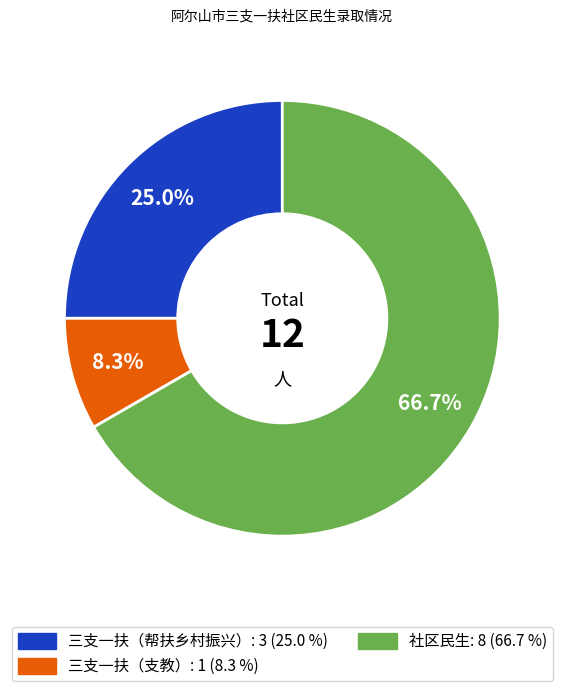

What is the ratio of the value at 社区民生 to the value at 三支一扶（帮扶乡村振兴）?

2.7